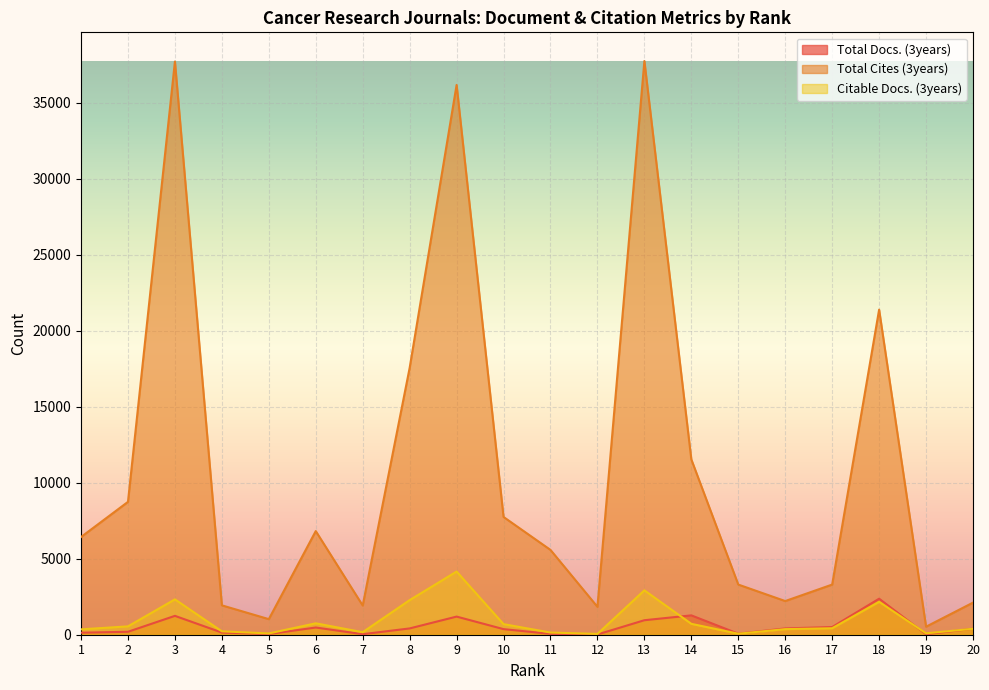

What is the difference between the Citable Docs. (3years) values at 20 and 17?

35